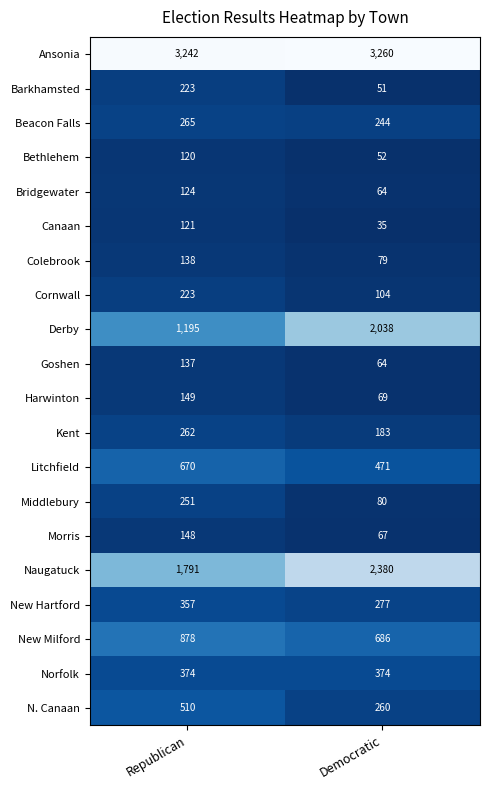

What is the total value across all series at Republican?

11178